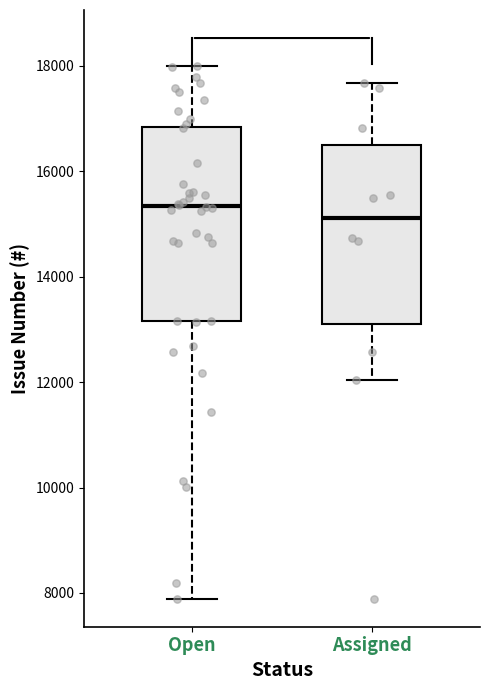

Reading left to right, transcribe this box plot: for each box, give where its median line is, the range the box spans, and where its two whiskers end, as read against the y-axis. The values are not printed on the chart, so give them approximately, as read against the axis.

Open: median 15400, box 13200 to 16800, whiskers 7800 to 18000
Assigned: median 15200, box 13200 to 16600, whiskers 12000 to 17600